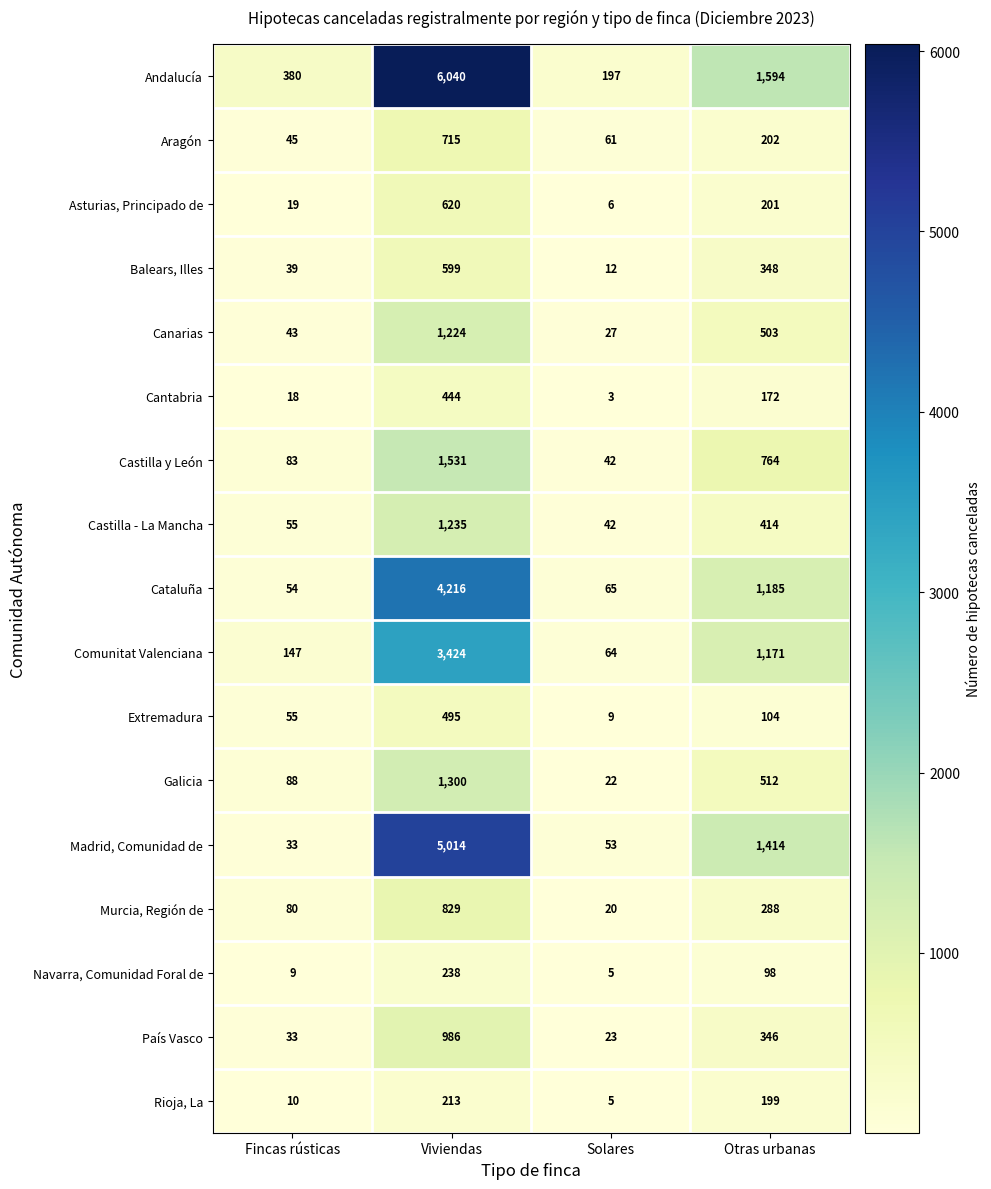

What is the difference between the maximum and second lowest values in the Cantabria series?

426